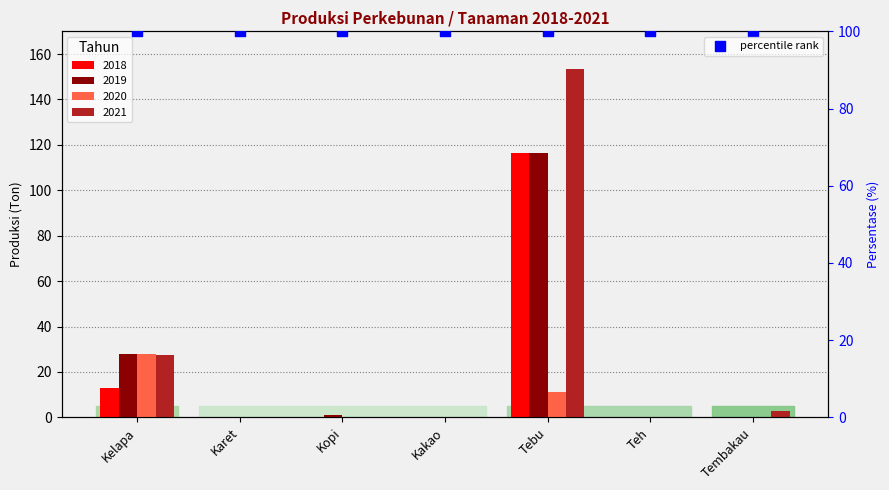

Which series has the largest total across all categories?

2021